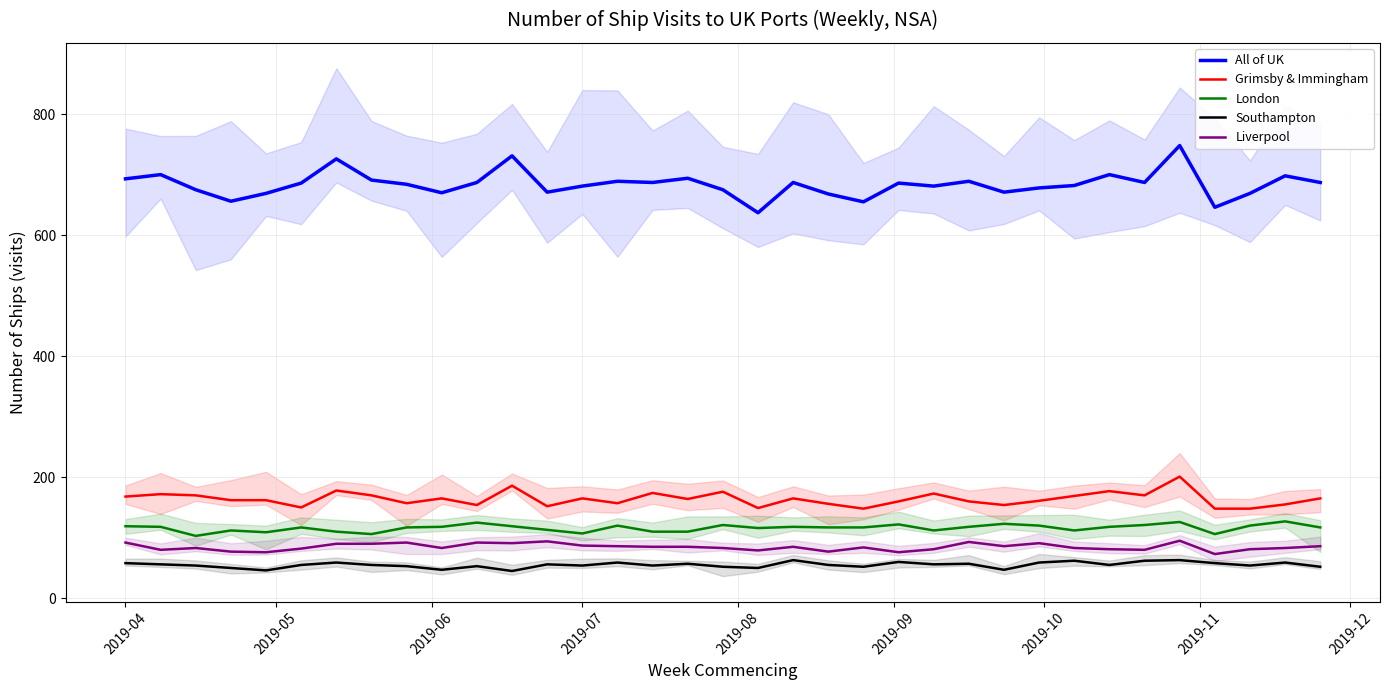

Which series has the widest spread of values?

All of UK